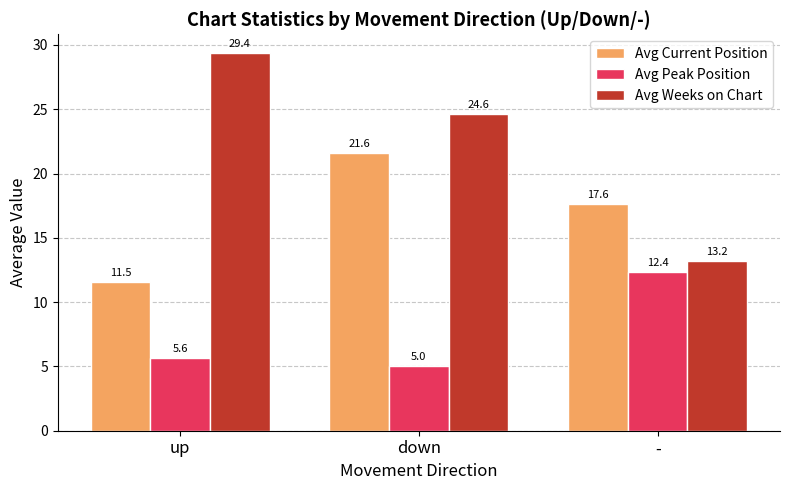

What is the minimum value for Avg Weeks on Chart?

13.2